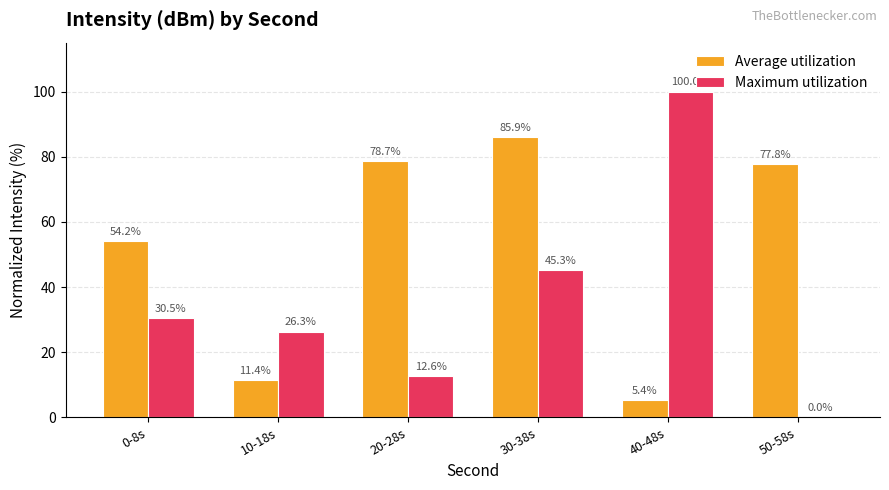

What is the difference between the Average utilization values at 40-48s and 10-18s?

6.0